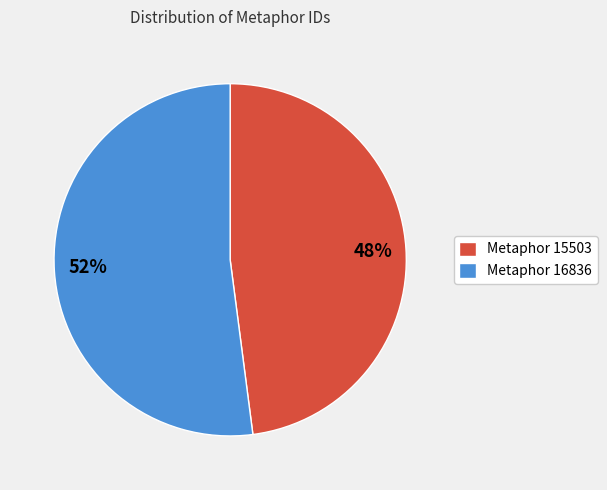

Does Metaphor 15503 represent more than half of the total?

No